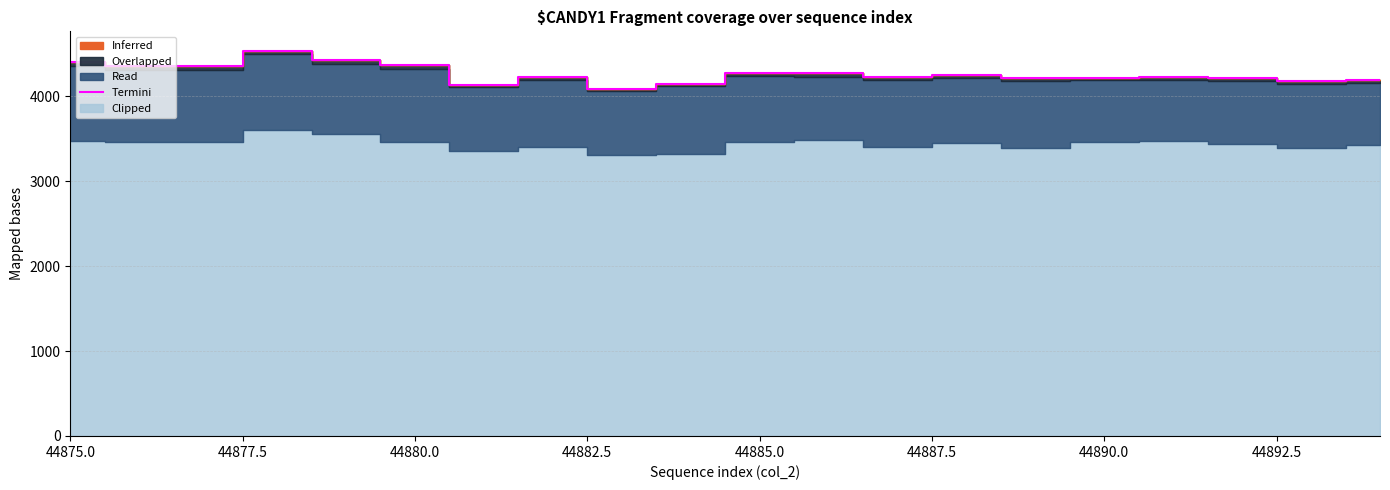

What is the lowest value of the Termini series?

4092